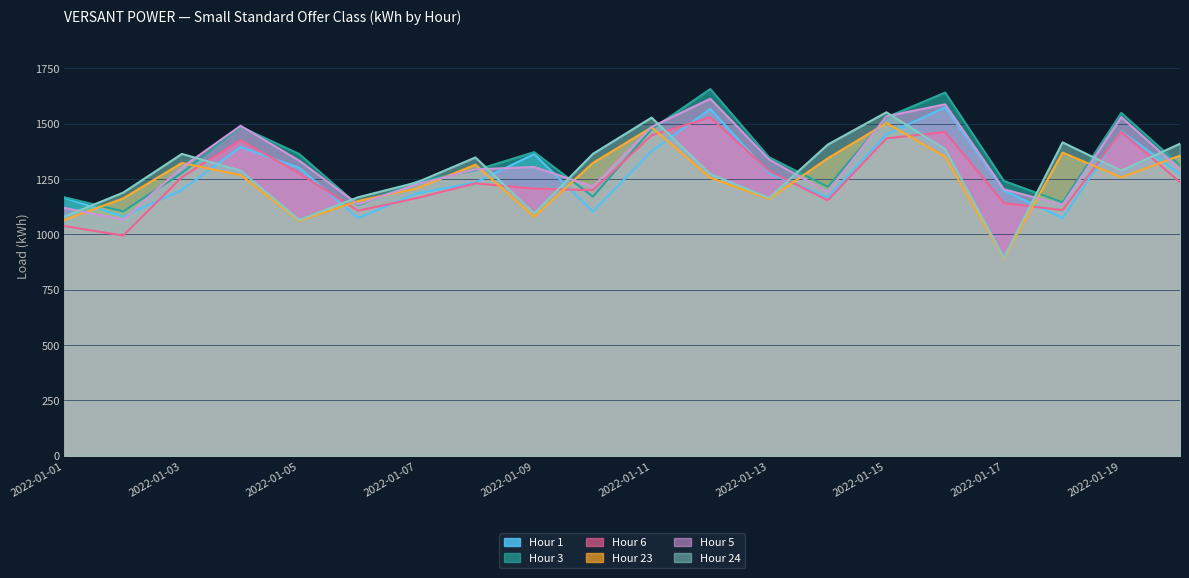

What is the difference between the highest and lowest values at 2022-01-09?

292